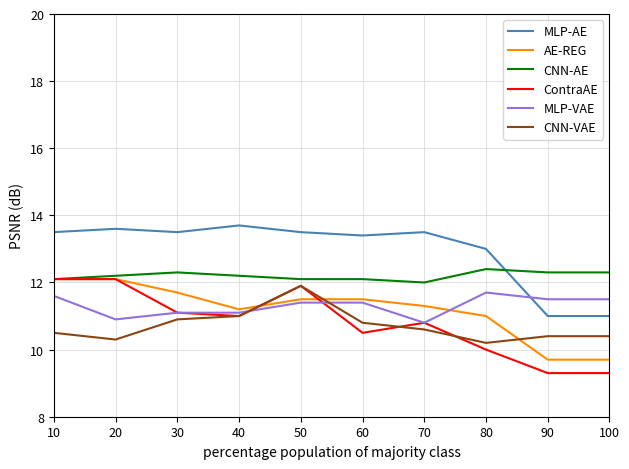

How many categories are shown in the chart?

10